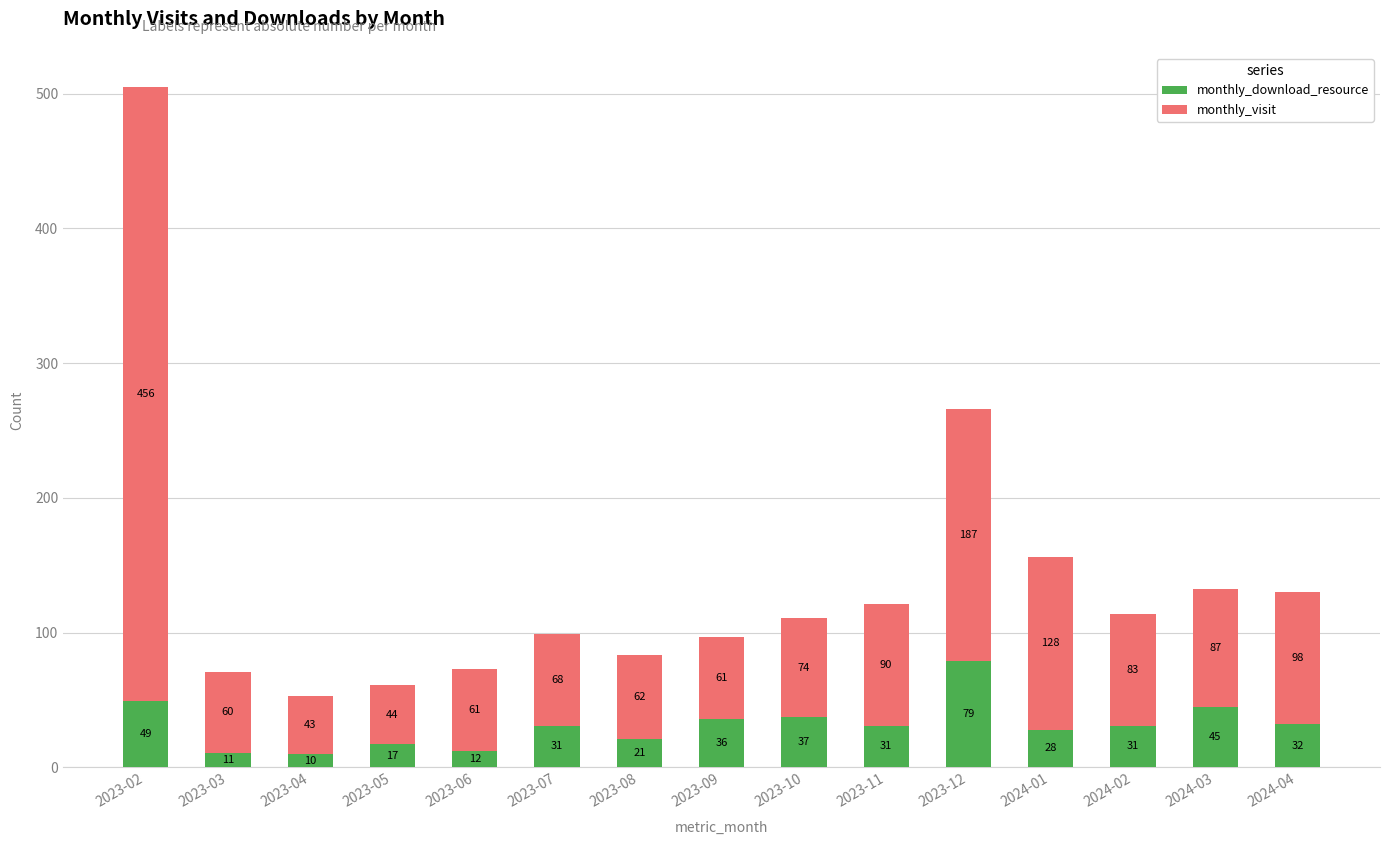

What is the difference between the second highest and minimum values in the monthly_download_resource series?

39